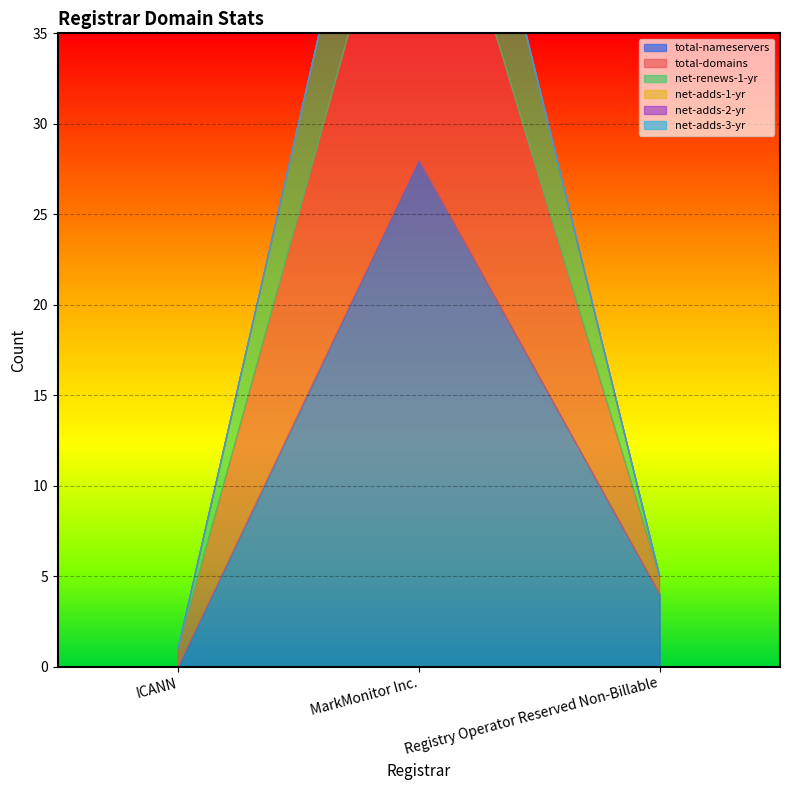

What is the sum of the net-renews-1-yr values at MarkMonitor Inc. and Registry Operator Reserved Non-Billable?

10